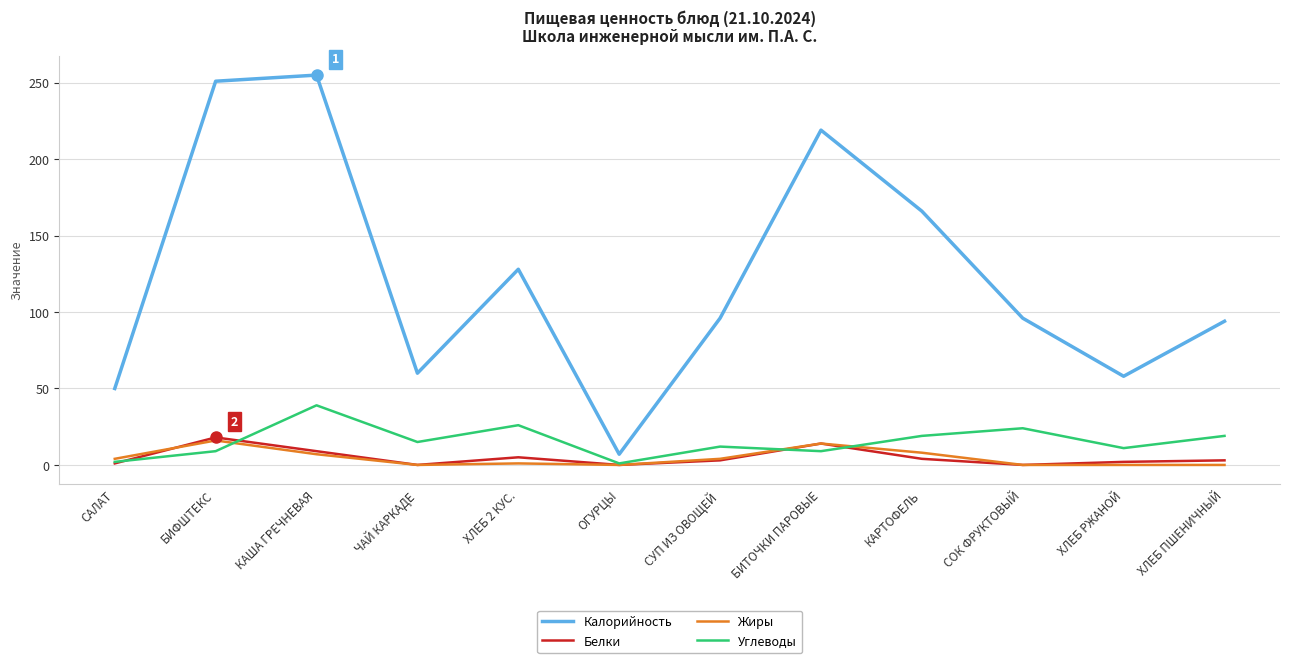

Where does the Углеводы series first go above 15?

КАША ГРЕЧНЕВАЯ